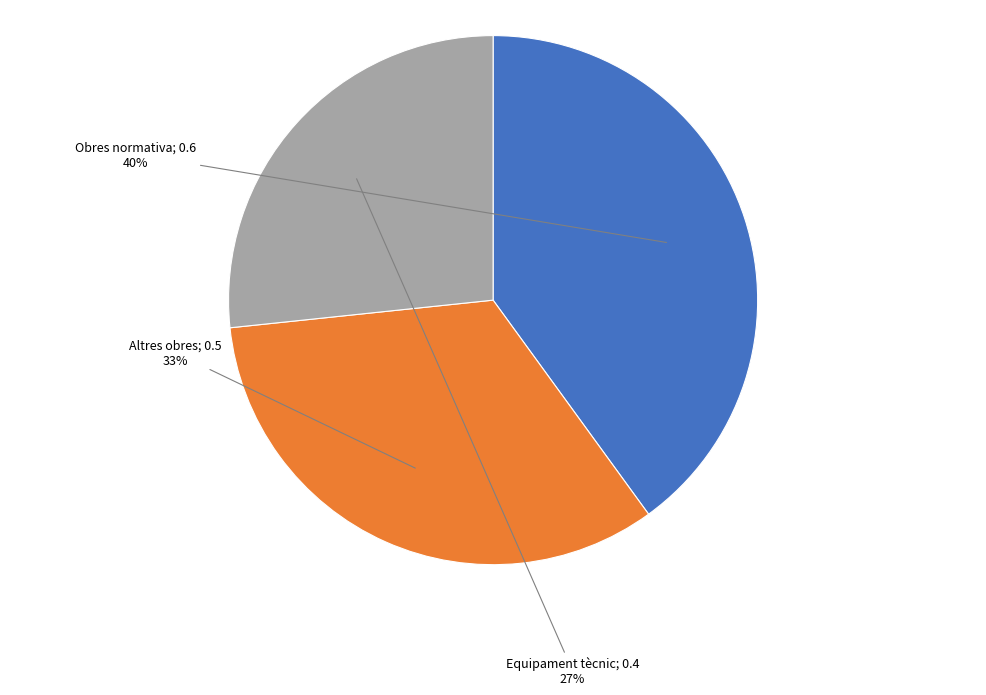

To the nearest percent, what is the average slice percentage?

33%